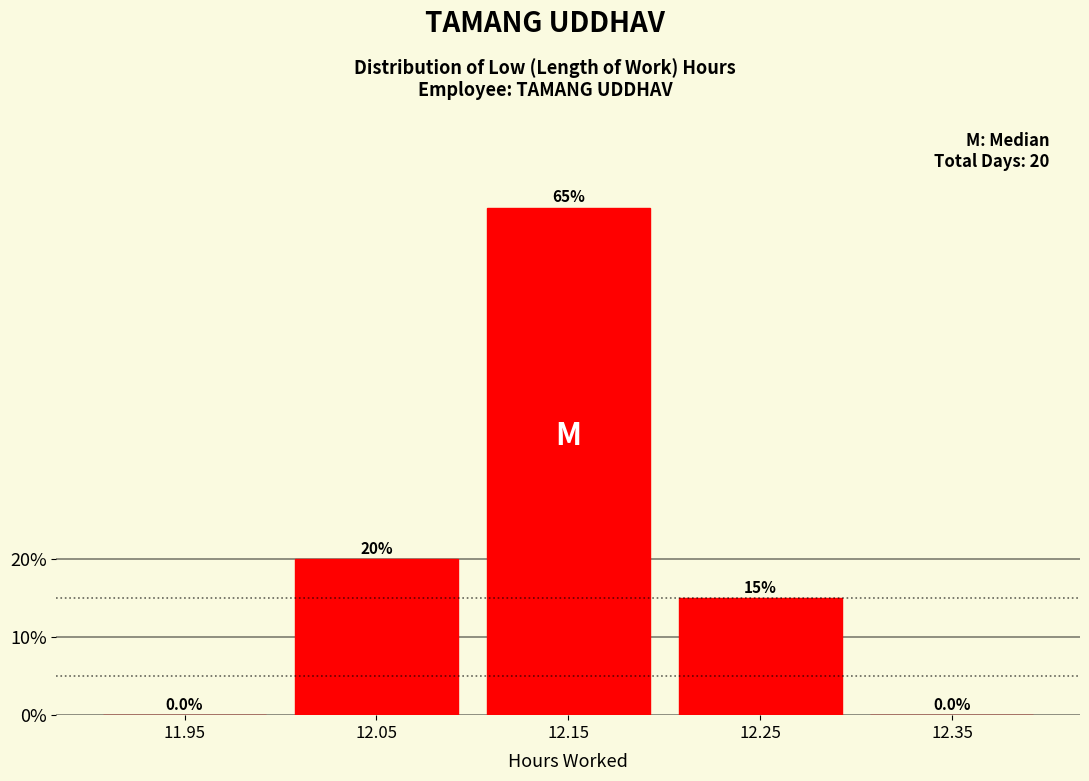

Reading left to right, what are all the values shown in this chart?

11.95=0	12.05=20	12.15=65	12.25=15	12.35=0